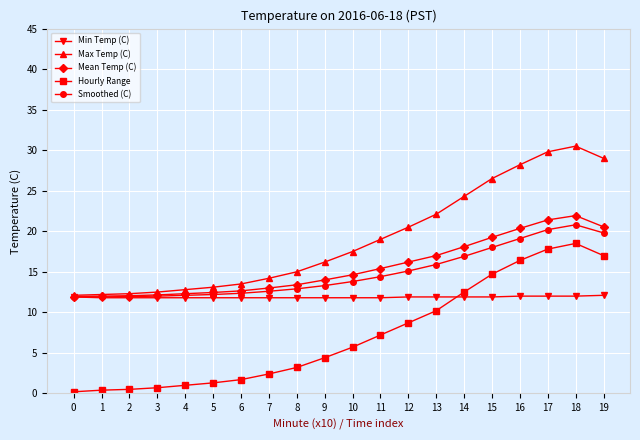

Which series has the largest total across all categories?

Max Temp (C)